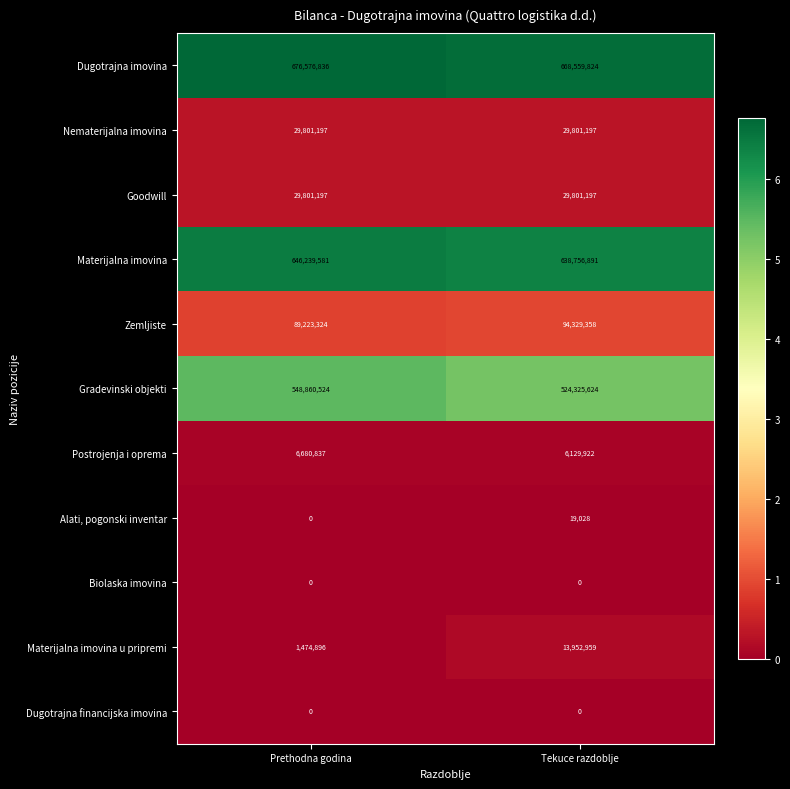

What value does the Goodwill series have at Prethodna godina?

29801197